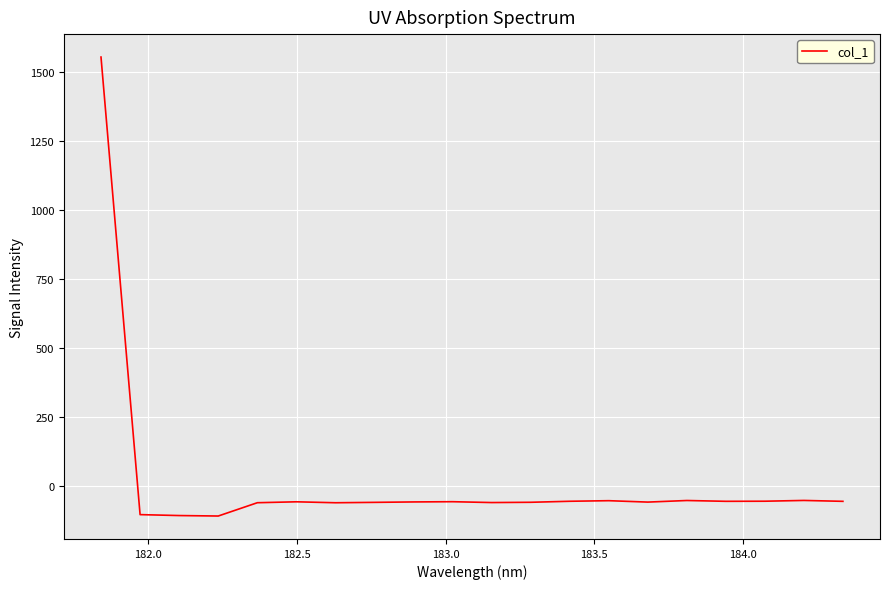

What is the difference between the maximum and minimum values?

1661.3